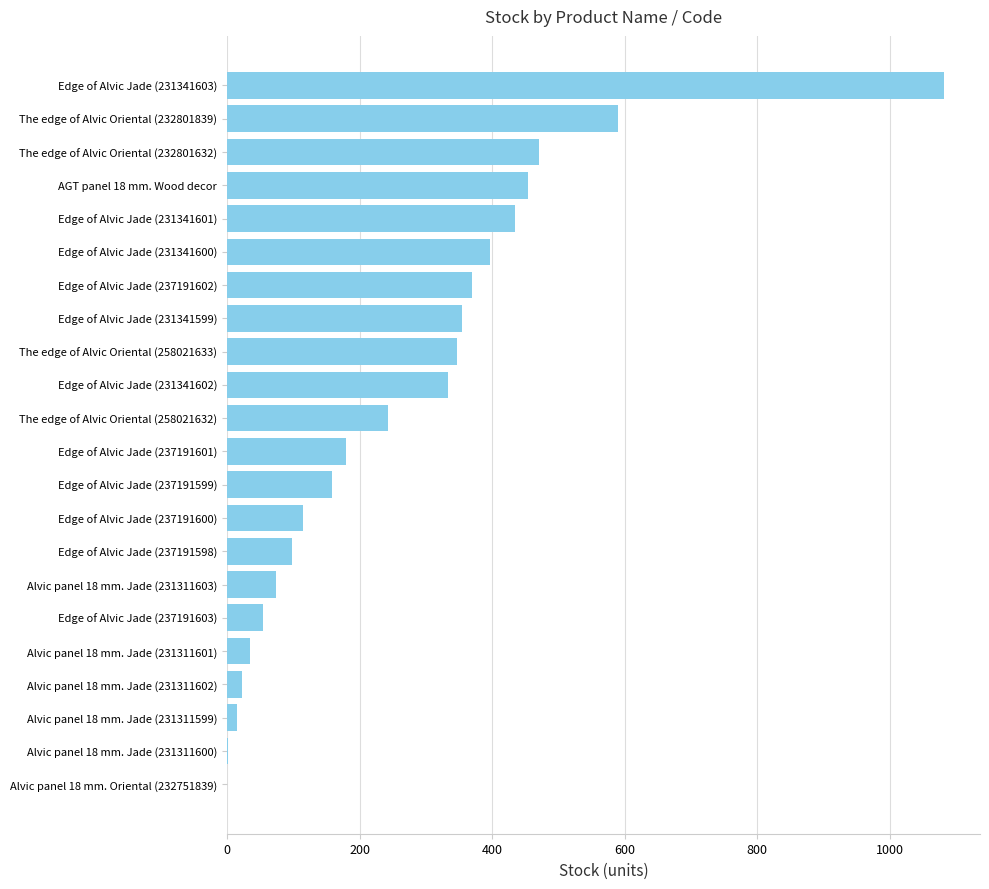

Count the number of categories in the chart.

22